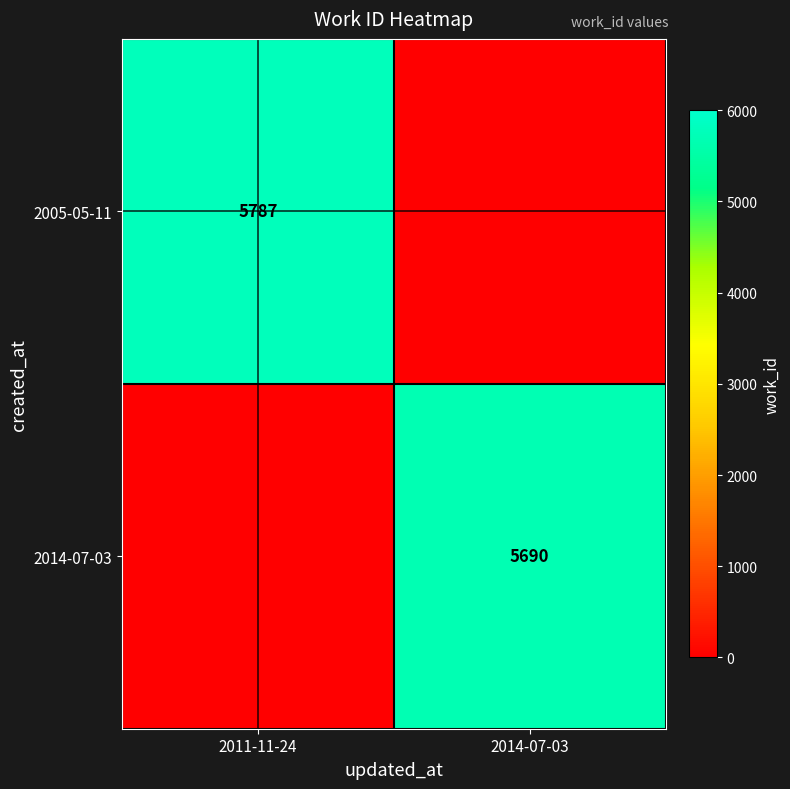

The 2005-05-11 series shows 5787.0 at 2011-11-24. True or false?

True